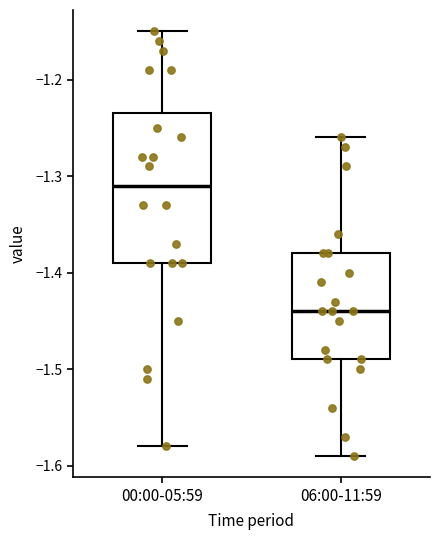

Which box is the tallest, from its lower edge to its upper edge?

00:00-05:59